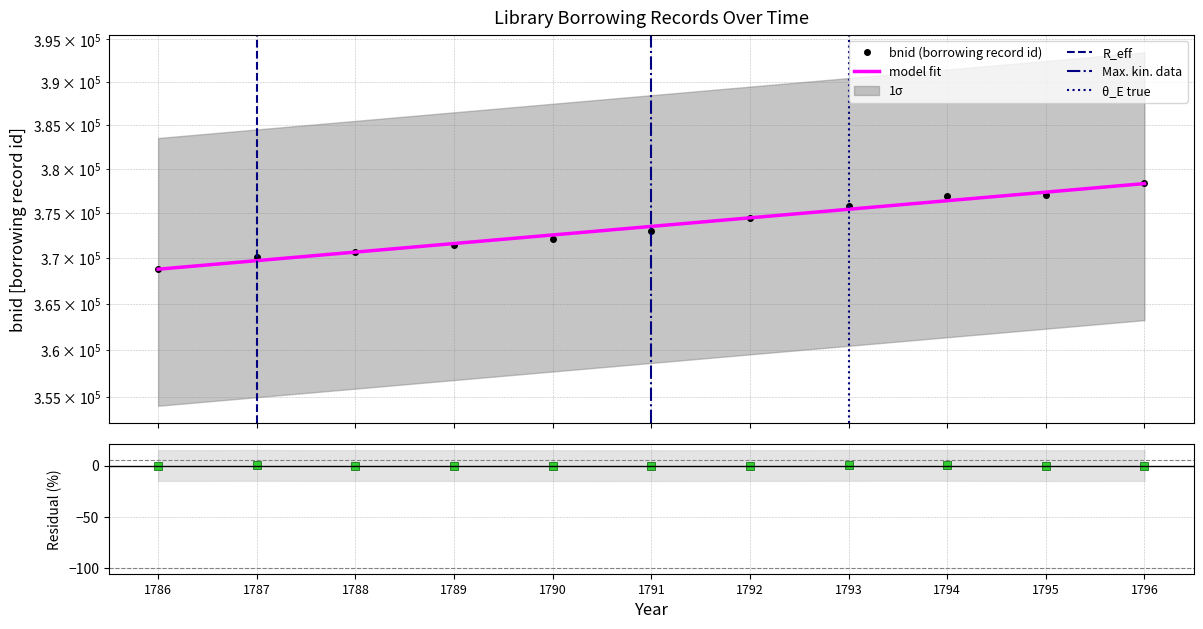

At how many categories does at least one series exceed 372238?

7